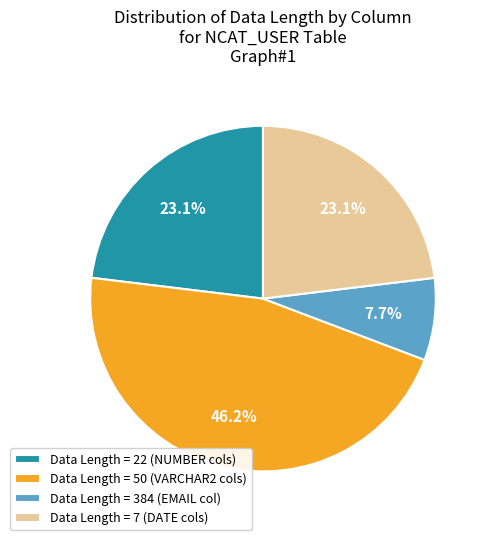

Is there any slice that represents more than half of the pie?

No